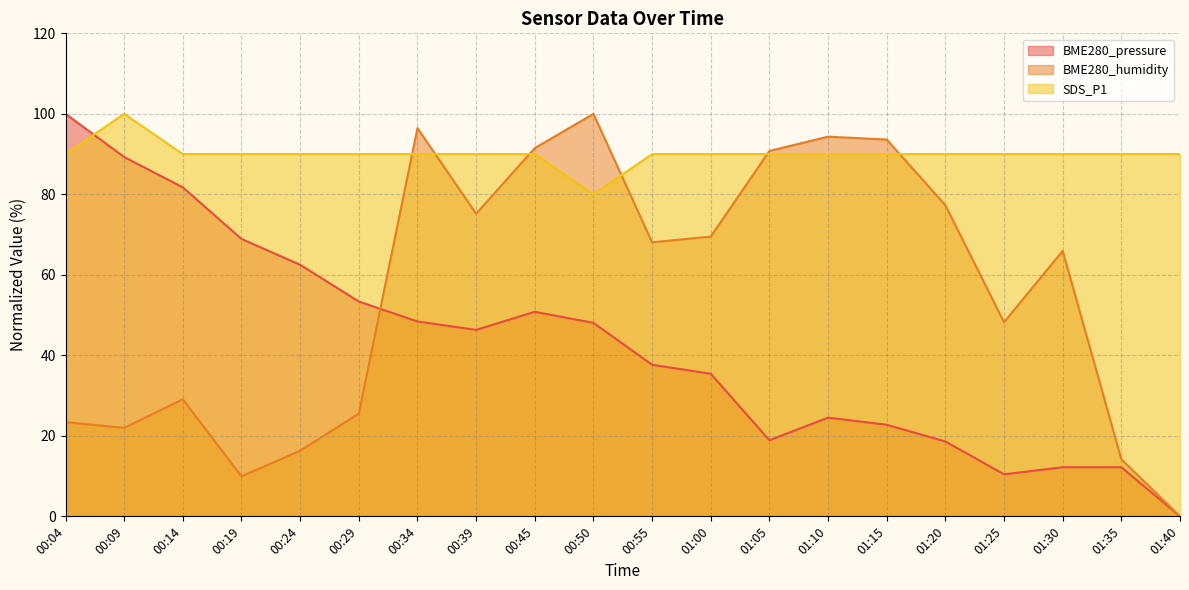

After their last crossing, which series has the higher values: BME280_pressure or SDS_P1?

SDS_P1